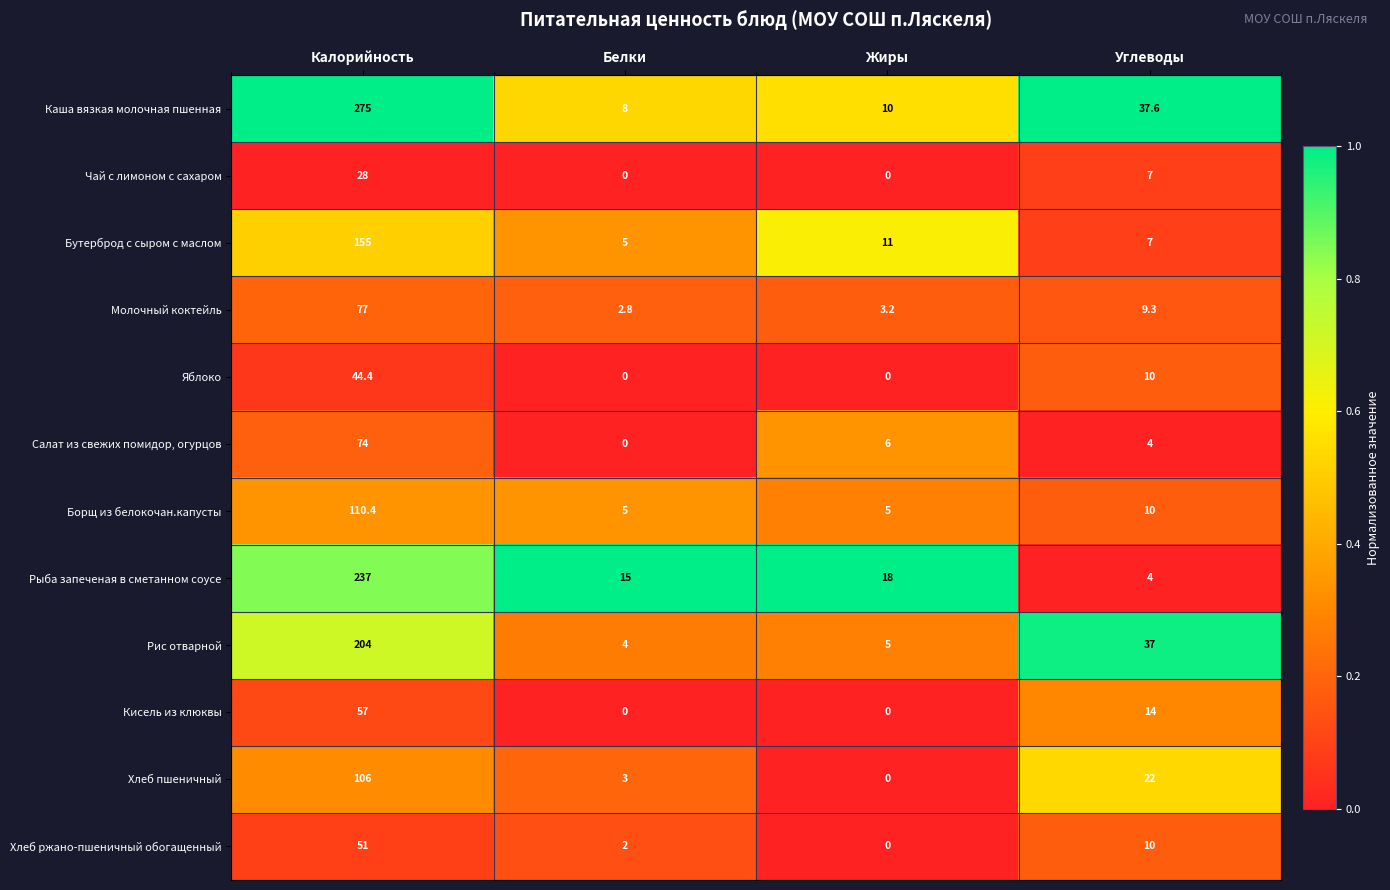

Which series has the largest range (max minus min)?

Каша вязкая молочная пшенная